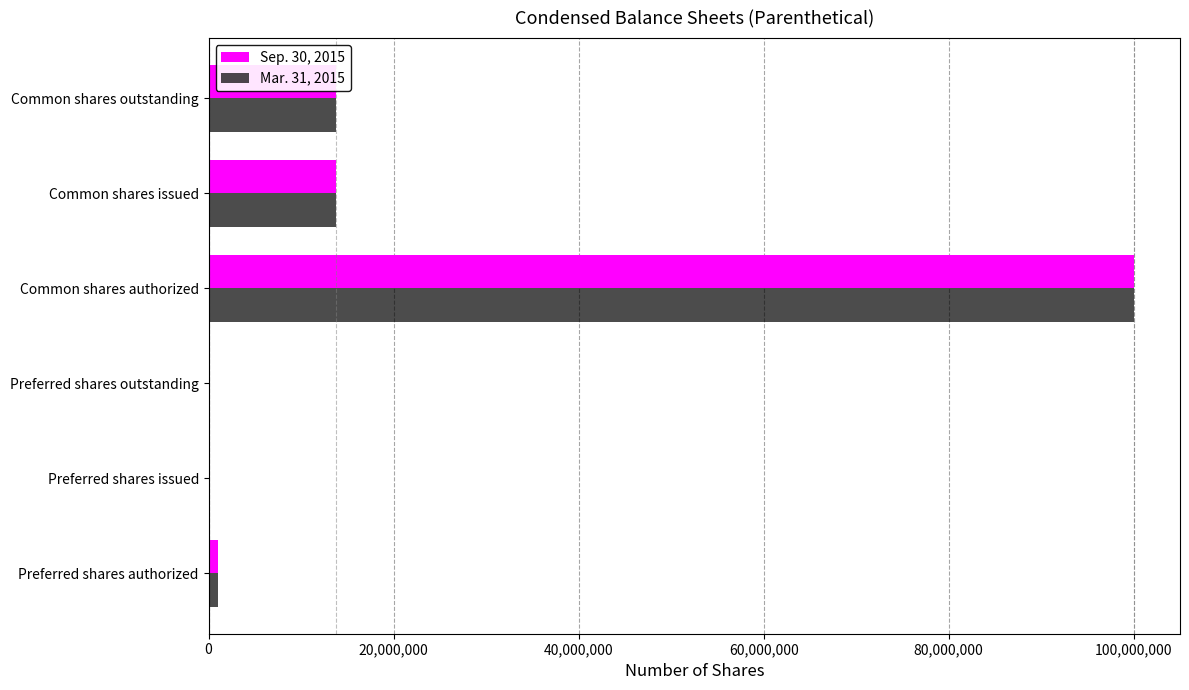

What is the maximum value shown in the chart?

100000000